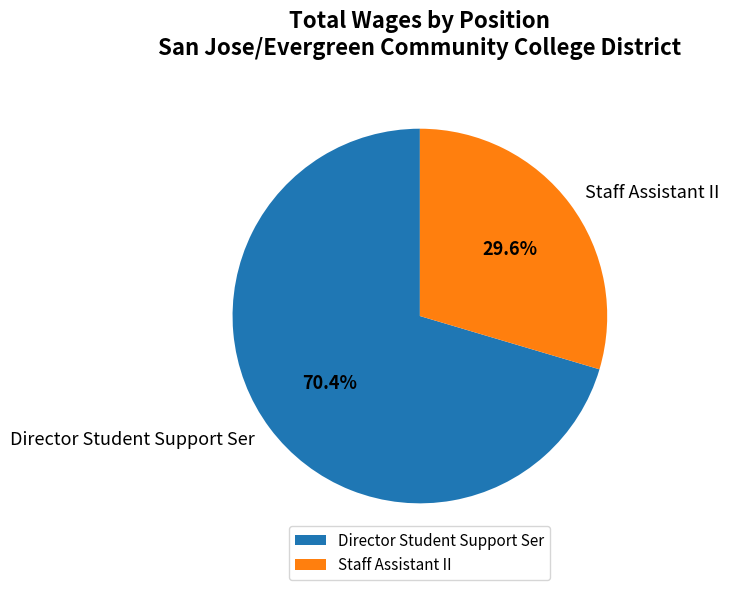

How many segments does this pie chart have?

2